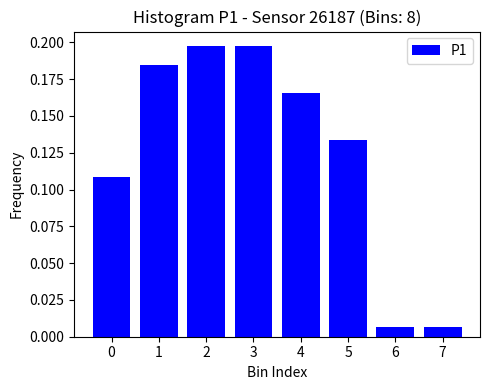

Between 6 and 5, which is larger?

5